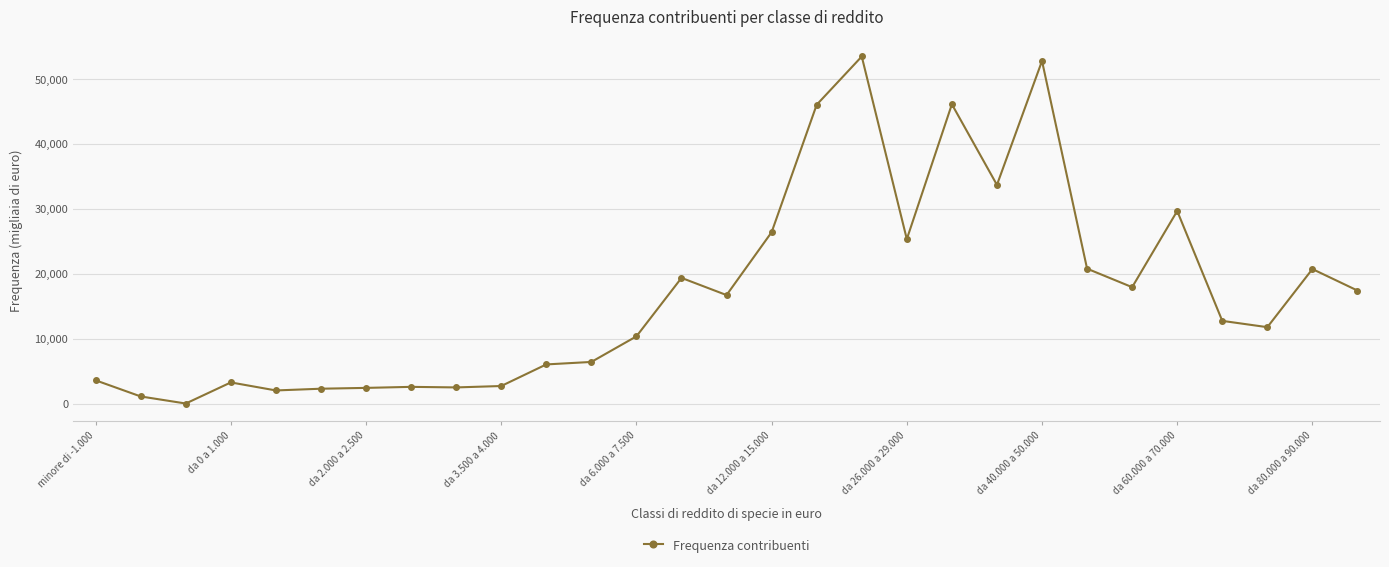

What is the maximum value shown in the chart?

53459